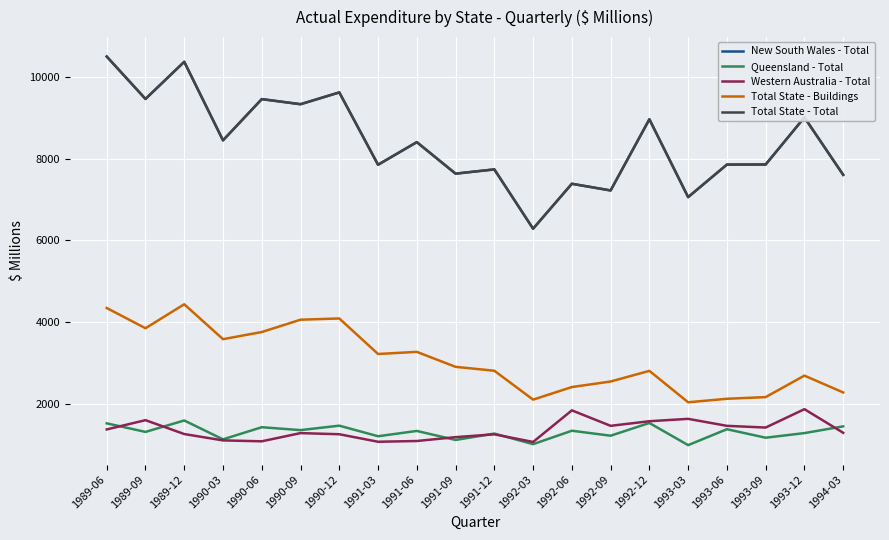

Reading right to left, transcribe all the data shown in this chart.

New South Wales - Total: 1994-03=7607	1993-12=9014	1993-09=7860	1993-06=7858	1993-03=7061	1992-12=8968	1992-09=7224	1992-06=7388	1992-03=6287	1991-12=7740	1991-09=7636	1991-06=8408	1991-03=7854	1990-12=9626	1990-09=9337	1990-06=9462	1990-03=8452	1989-12=10376	1989-09=9466	1989-06=10505
Queensland - Total: 1994-03=1445	1993-12=1280	1993-09=1167	1993-06=1375	1993-03=985	1992-12=1528	1992-09=1216	1992-06=1338	1992-03=1009	1991-12=1268	1991-09=1112	1991-06=1333	1991-03=1203	1990-12=1462	1990-09=1353	1990-06=1424	1990-03=1127	1989-12=1589	1989-09=1309	1989-06=1519
Western Australia - Total: 1994-03=1288	1993-12=1866	1993-09=1416	1993-06=1458	1993-03=1629	1992-12=1571	1992-09=1458	1992-06=1837	1992-03=1063	1991-12=1250	1991-09=1181	1991-06=1086	1991-03=1068	1990-12=1252	1990-09=1280	1990-06=1079	1990-03=1101	1989-12=1257	1989-09=1597	1989-06=1370
Total State - Buildings: 1994-03=2276	1993-12=2688	1993-09=2162	1993-06=2121	1993-03=2035	1992-12=2805	1992-09=2544	1992-06=2408	1992-03=2100	1991-12=2808	1991-09=2903	1991-06=3270	1991-03=3218	1990-12=4088	1990-09=4058	1990-06=3756	1990-03=3581	1989-12=4436	1989-09=3849	1989-06=4345
Total State - Total: 1994-03=7607	1993-12=9014	1993-09=7860	1993-06=7858	1993-03=7061	1992-12=8968	1992-09=7224	1992-06=7388	1992-03=6287	1991-12=7740	1991-09=7636	1991-06=8408	1991-03=7854	1990-12=9626	1990-09=9337	1990-06=9462	1990-03=8452	1989-12=10376	1989-09=9466	1989-06=10505